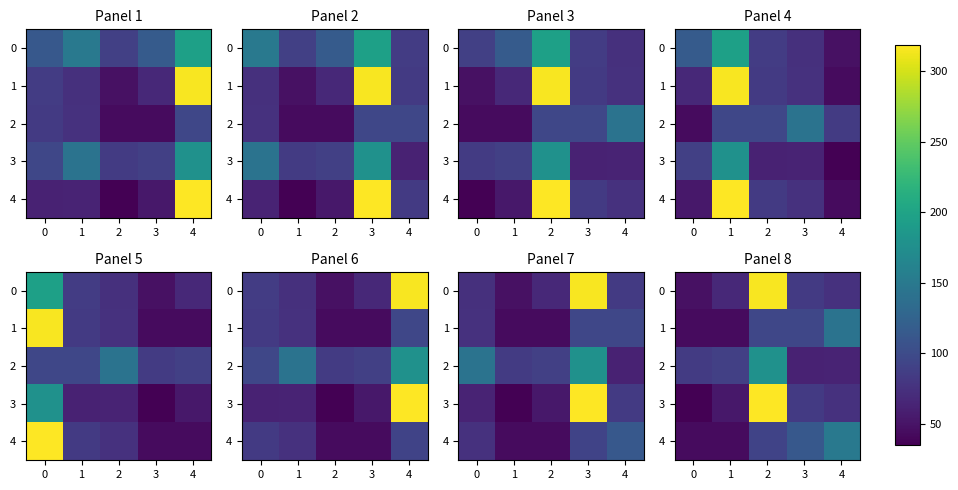

Read the 2 value at 1.

88.9